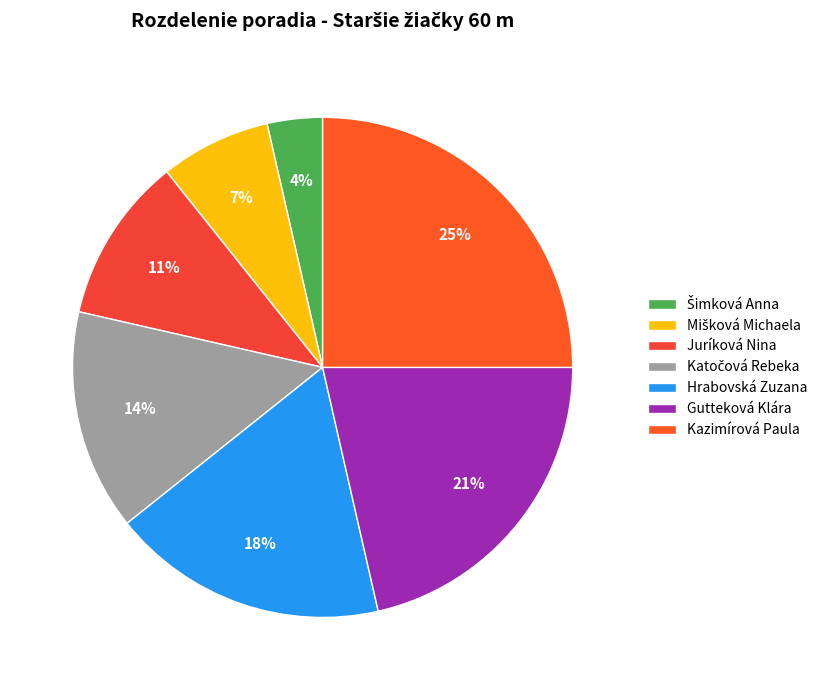

What percentage do Šimková Anna and Juríková Nina together represent?

14.3%